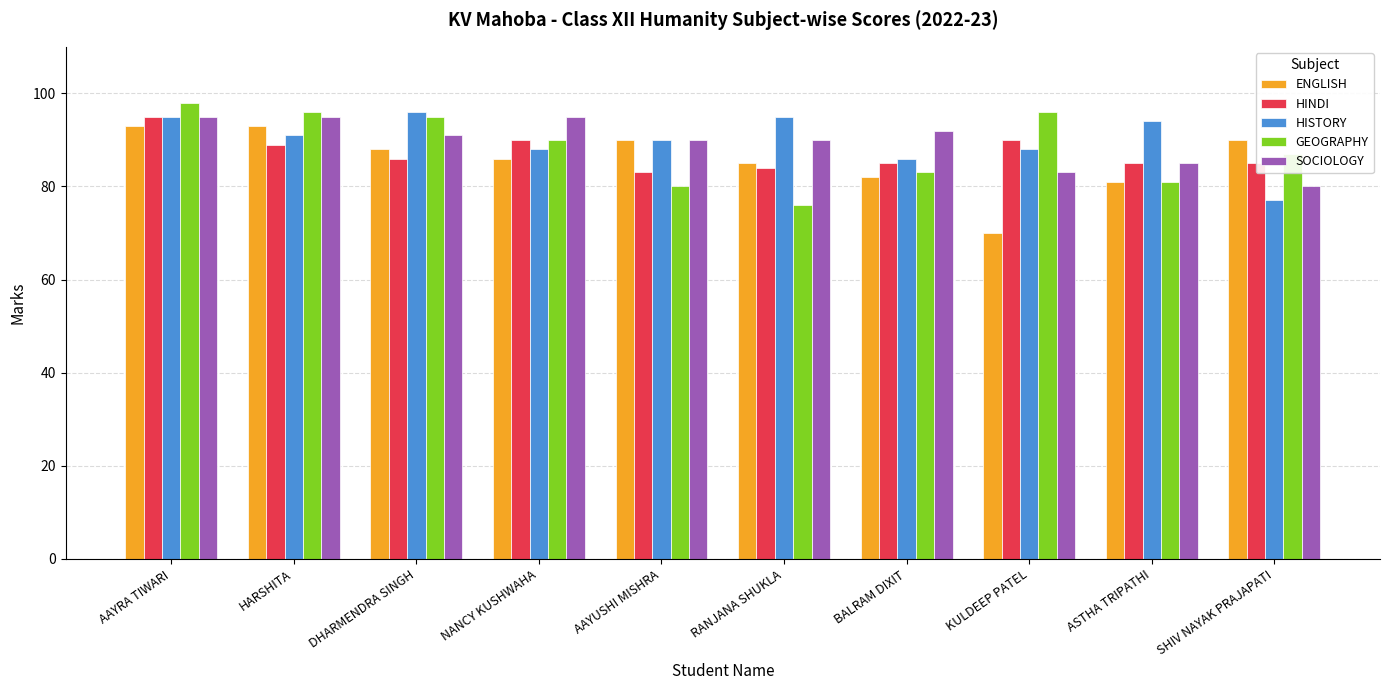

What is the difference between the highest and lowest values at BALRAM DIXIT?

10